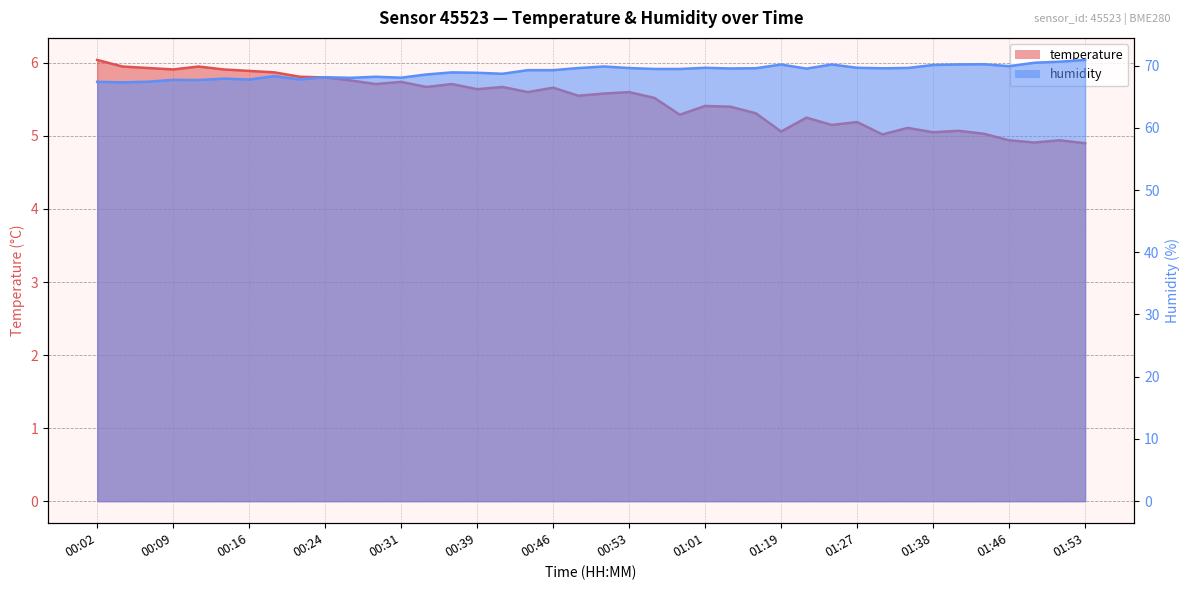

How many values in the temperature series are below 5?

4